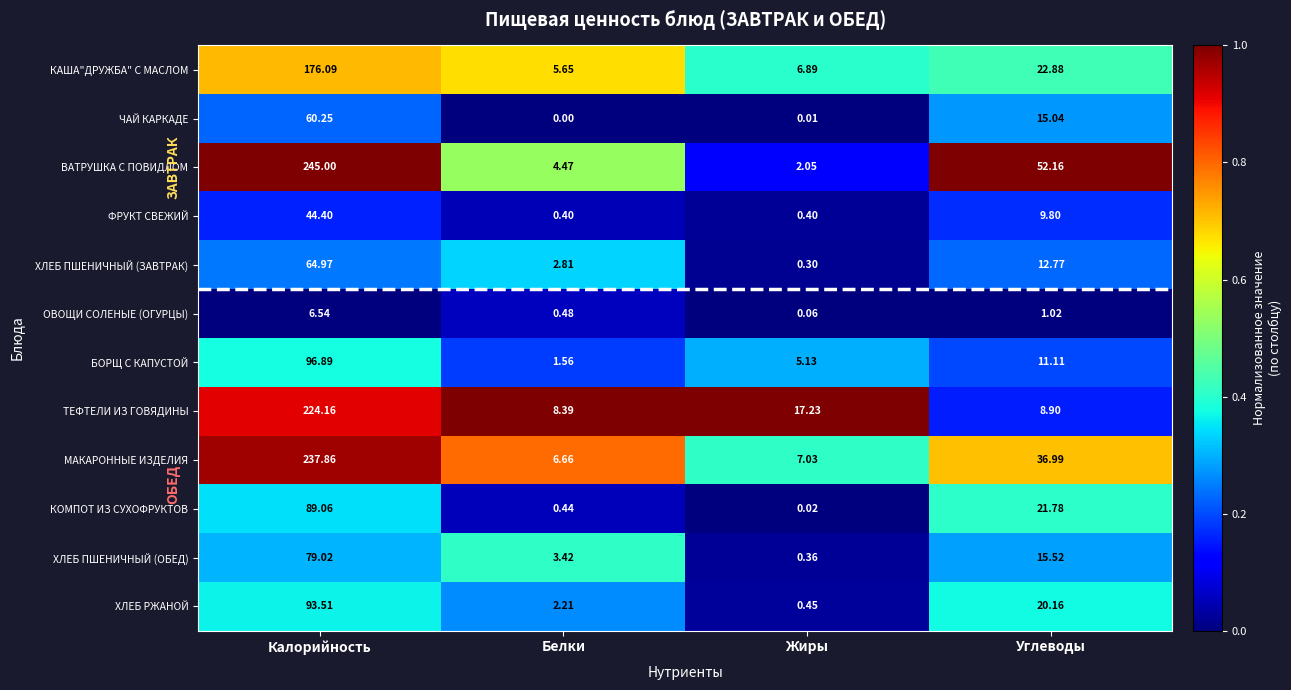

Which series has the largest total across all categories?

ВАТРУШКА С ПОВИДЛОМ